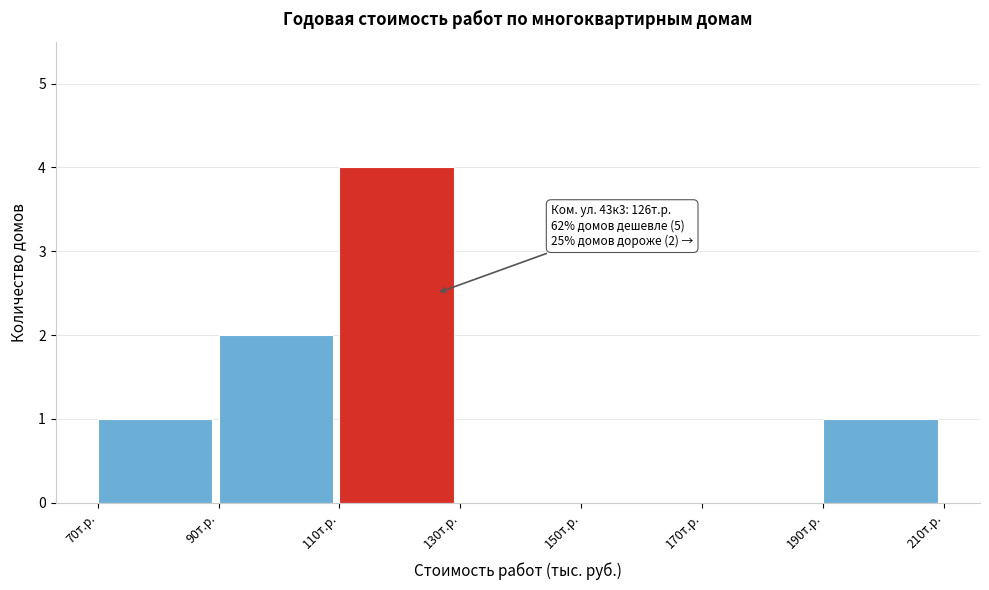

Reading left to right, transcribe all the data shown in this chart.

70т.р.=1	90т.р.=2	110т.р.=4	130т.р.=0	150т.р.=0	170т.р.=0	190т.р.=1